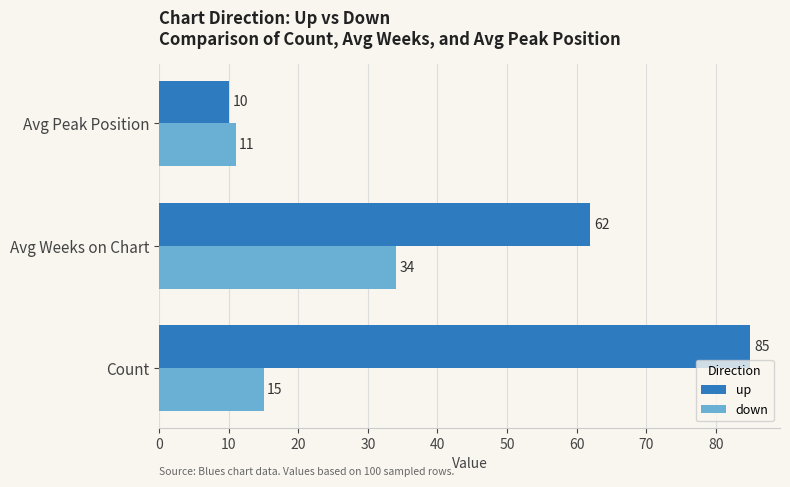

At which label does down reach its peak?

Avg Weeks on Chart